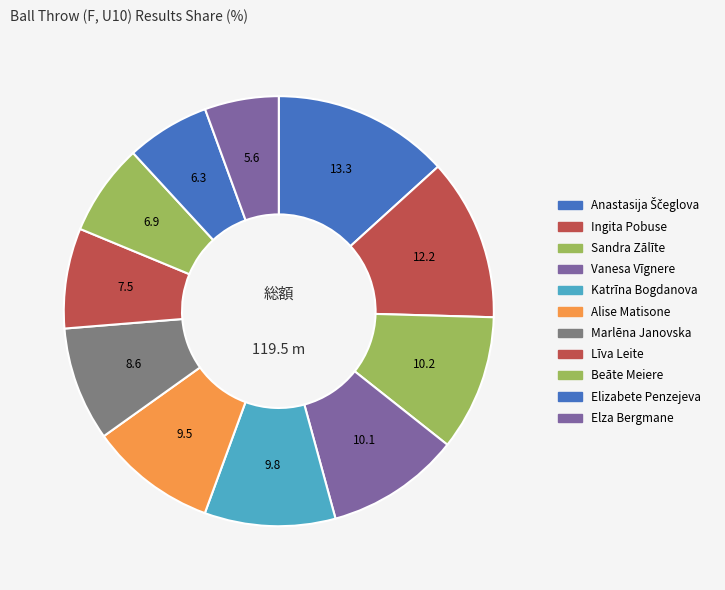

Which slice is the smallest?

Elza Bergmane